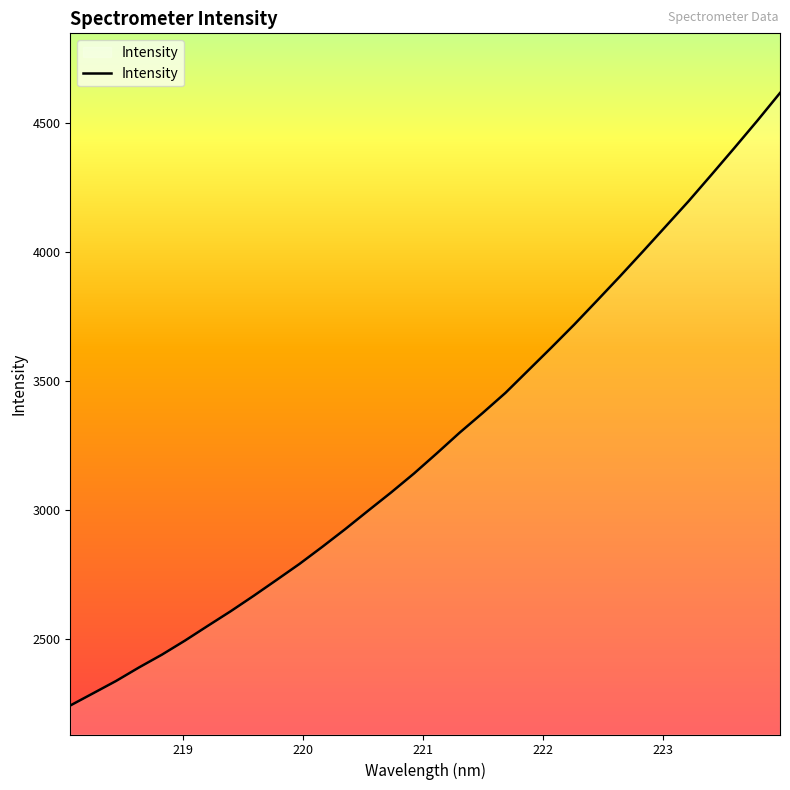

What is the smallest value displayed?

2244.5